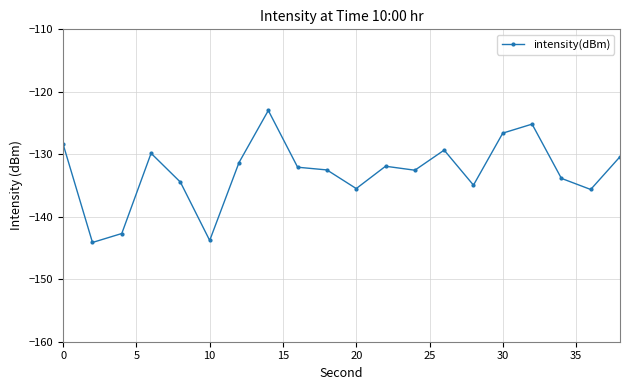

What is the sum of all values?

-2658.1